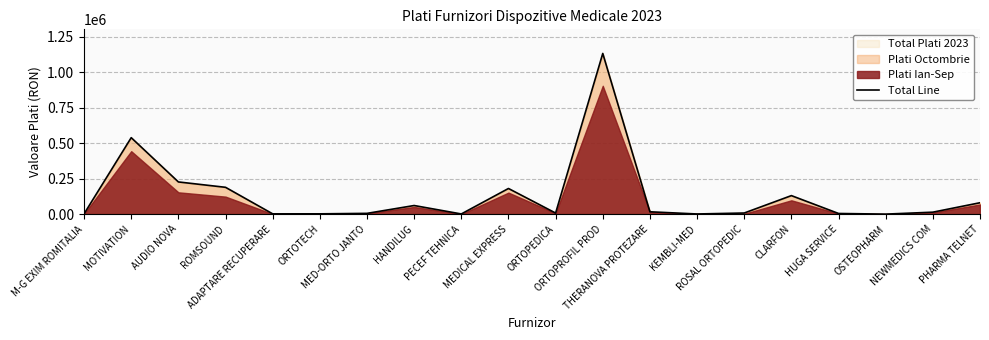

What is the sum of the values at HANDILUG and ROSAL ORTOPEDIC?

68497.6